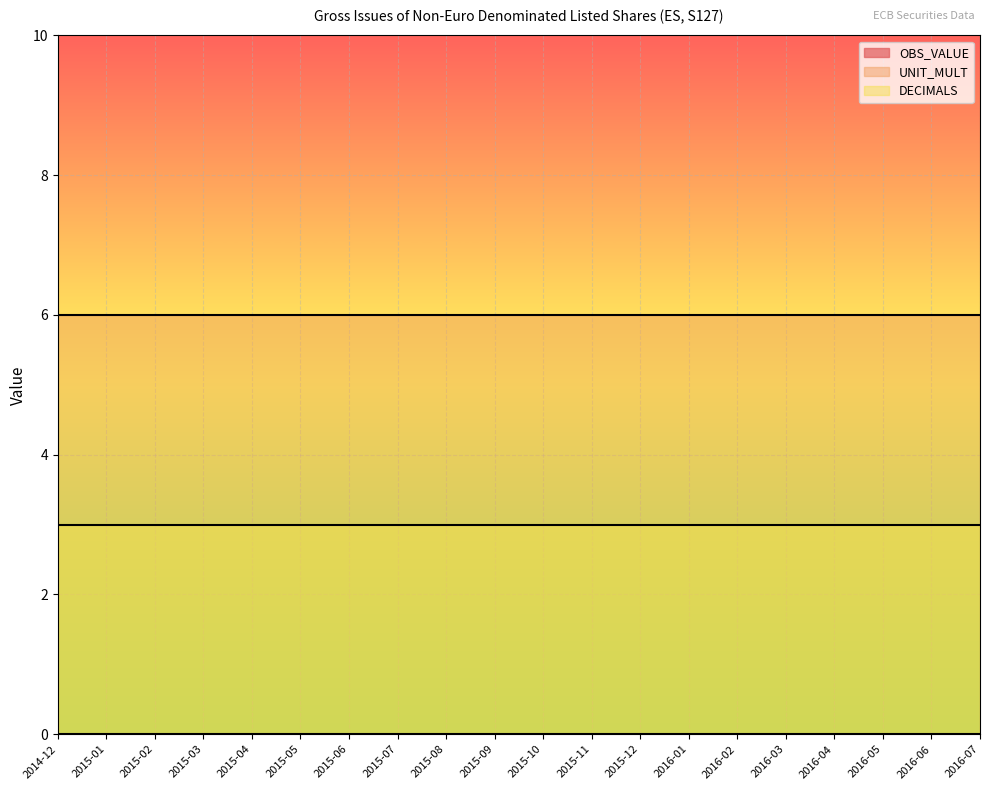

List the series in order of their peak value, lowest first.

OBS_VALUE, DECIMALS, UNIT_MULT